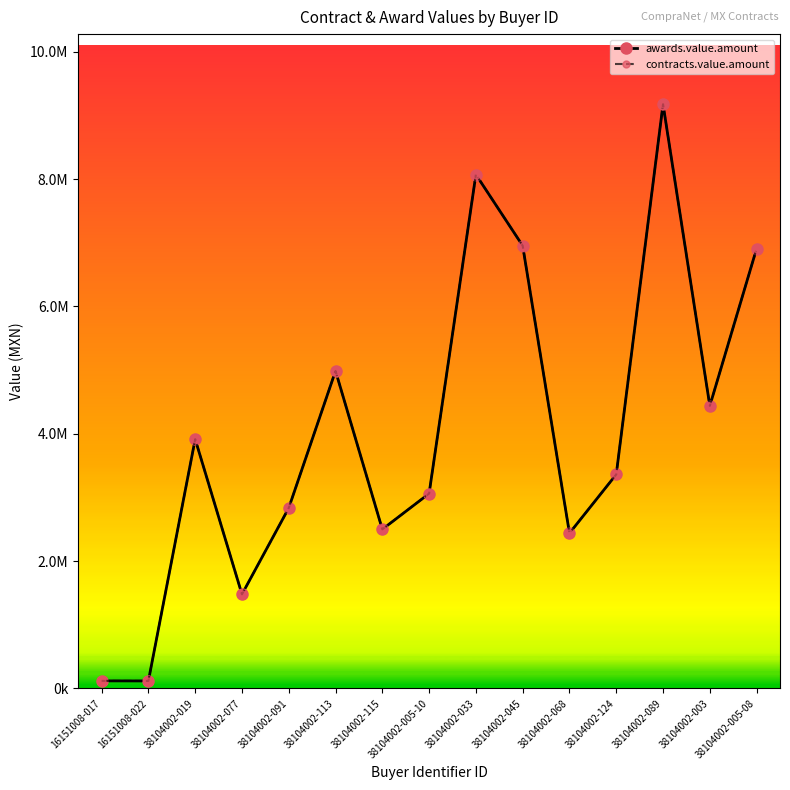

What is the value of the contracts.value.amount point at the 7th from the left?

2499346.1